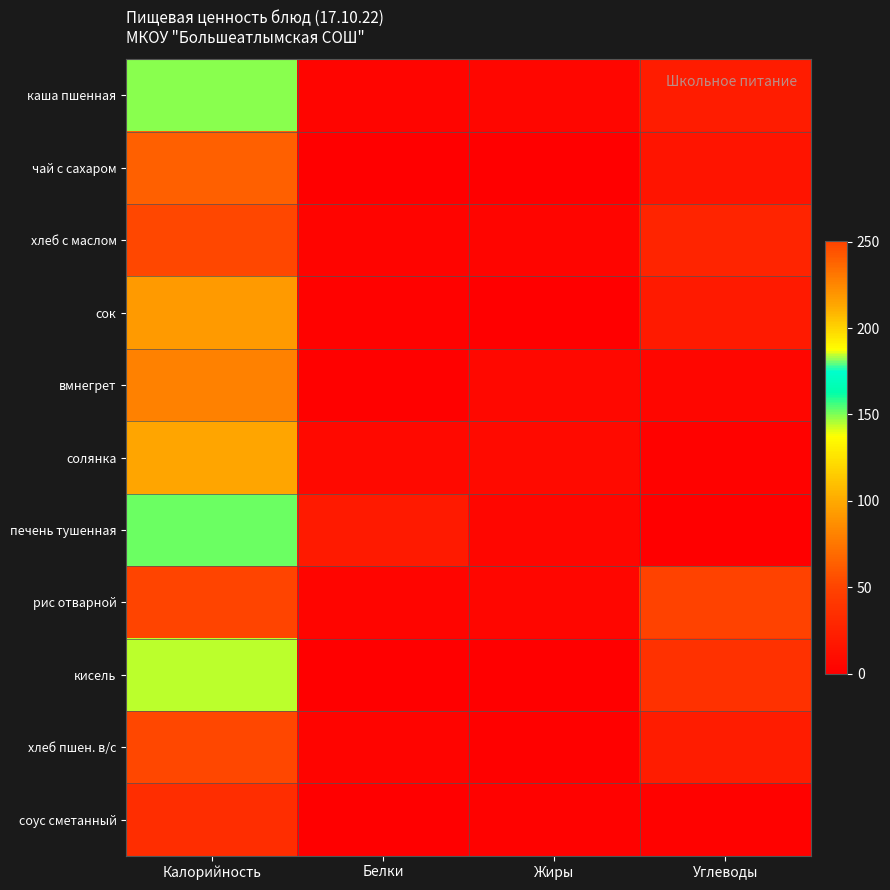

What is the difference between the highest and lowest values at Белки?

20.3